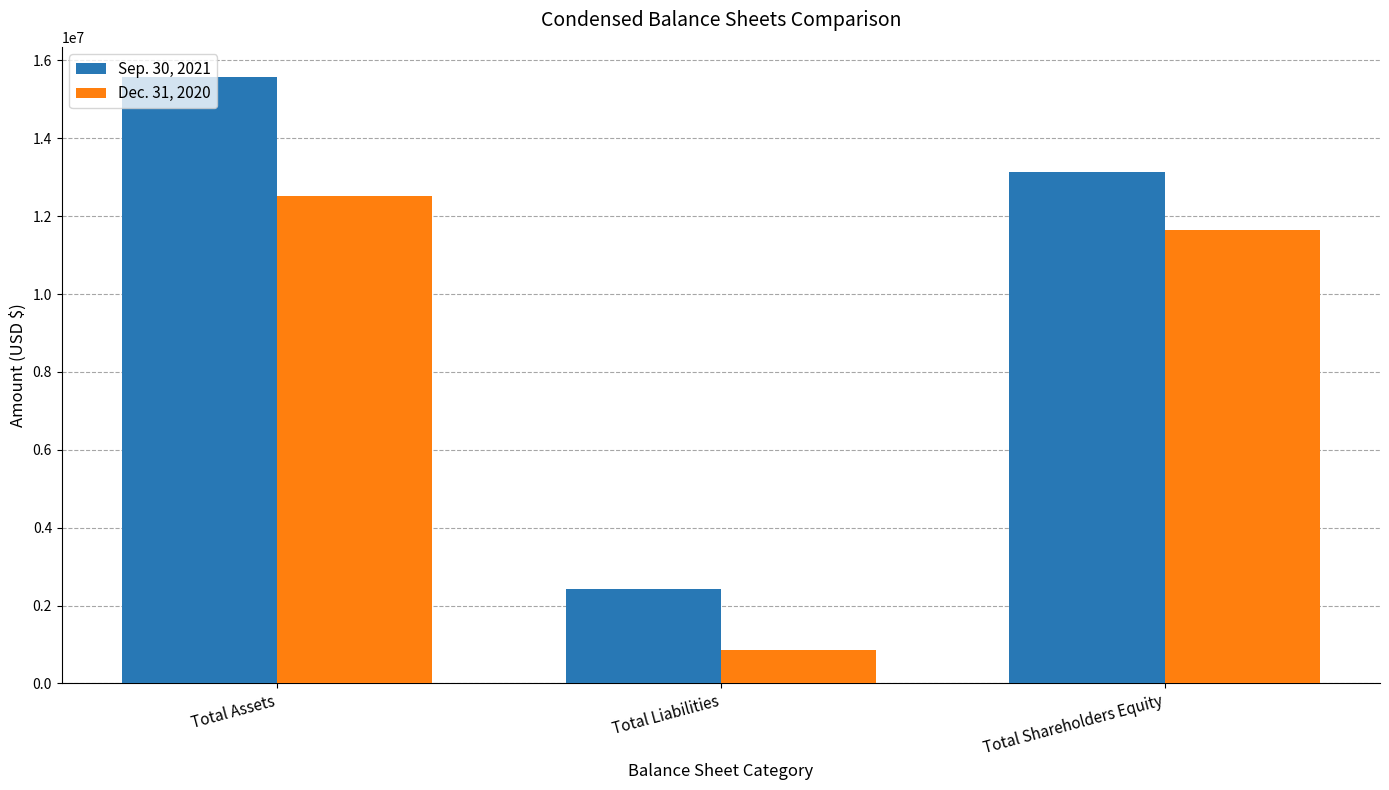

At Total Assets, list the series in order from largest to smallest.

Sep. 30, 2021, Dec. 31, 2020